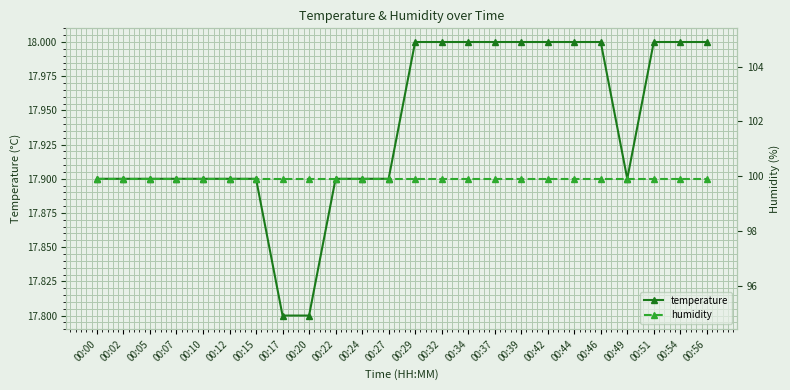

True or false: temperature and humidity cross at least once.

False